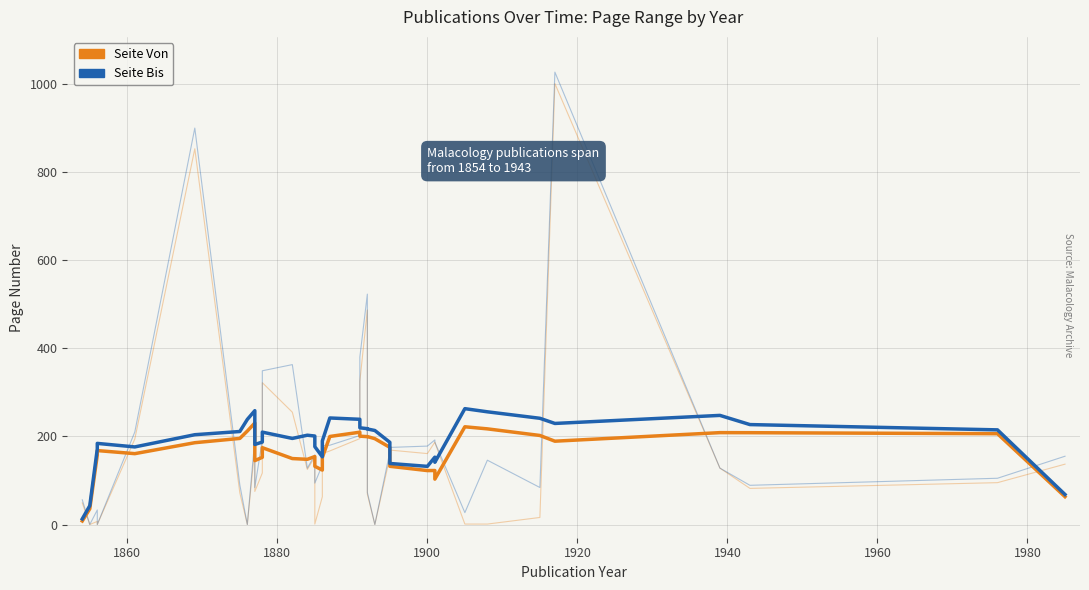

How many lines are shown in the chart?

4